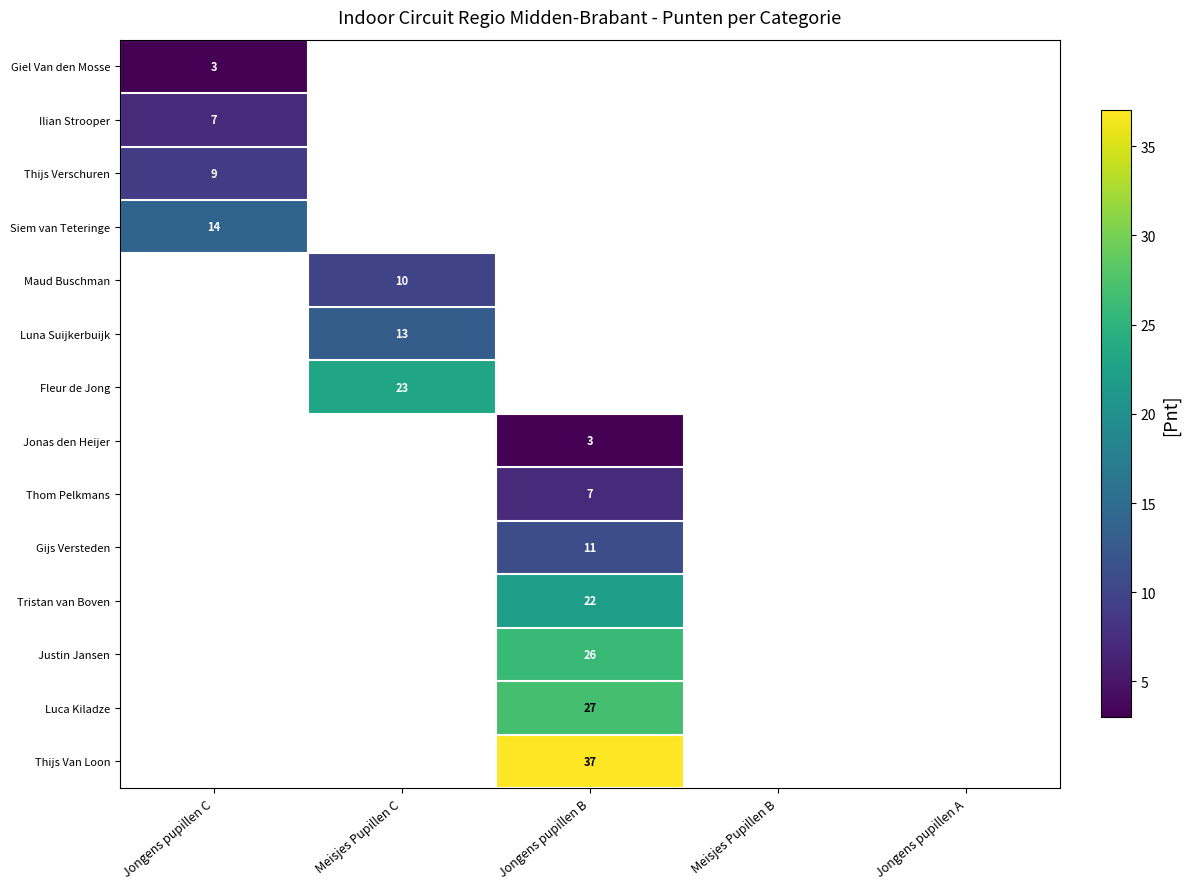

Rank the series by their average value, from lowest to highest.

Giel Van den Mosse, Ilian Strooper, Thijs Verschuren, Siem van Teteringe, Maud Buschman, Luna Suijkerbuijk, Fleur de Jong, Jonas den Heijer, Thom Pelkmans, Gijs Versteden, Tristan van Boven, Justin Jansen, Luca Kiladze, Thijs Van Loon